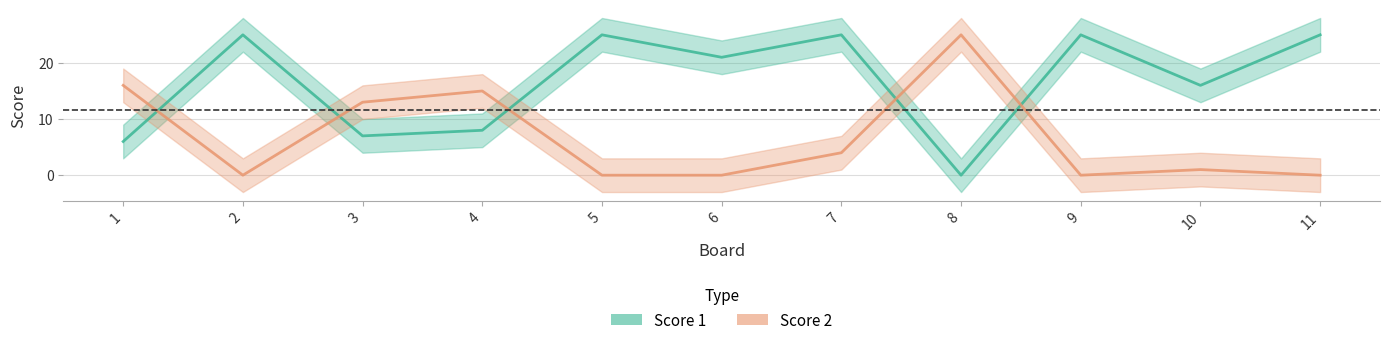

Which category has the lowest value in the Score 2 series?

2